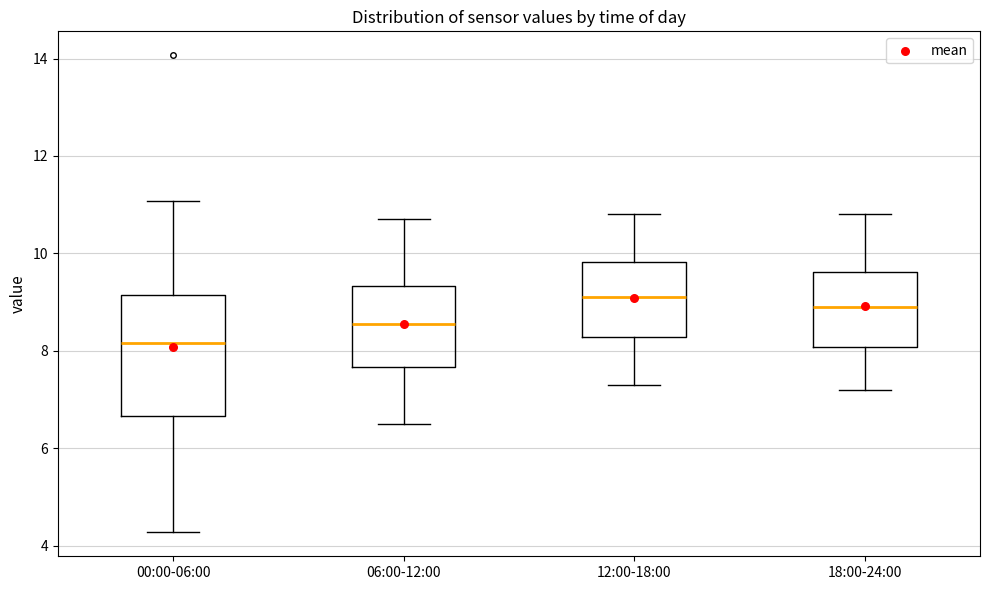

Comparing the boxes themselves (not the whiskers), which one is the tallest?

00:00-06:00